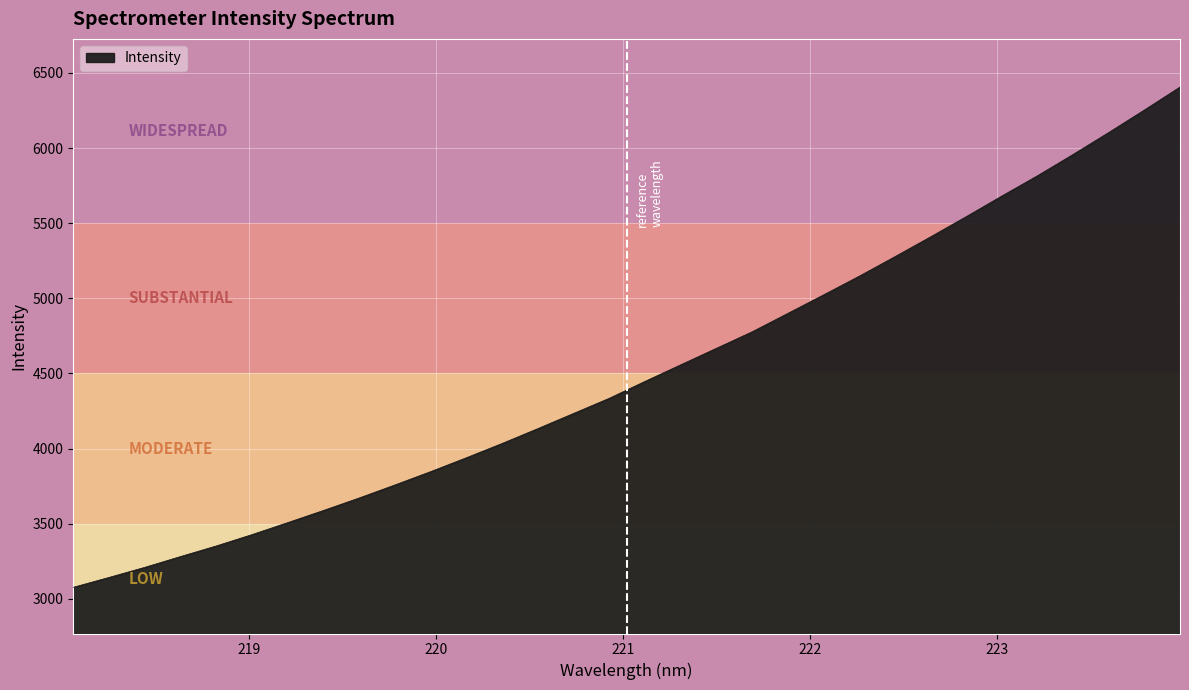

Reading right to left, extract all data points from this chart.

6406.6	6253.5	6103.7	5957.8	5815.7	5680.8	5543.0	5408.5	5276.5	5146.7	5022.2	4899.2	4776.6	4666.8	4557.0	4446.7	4334.3	4233.5	4132.5	4033.6	3938.8	3846.3	3757.7	3670.9	3587.8	3506.9	3427.1	3351.6	3281.1	3209.2	3142.1	3076.4